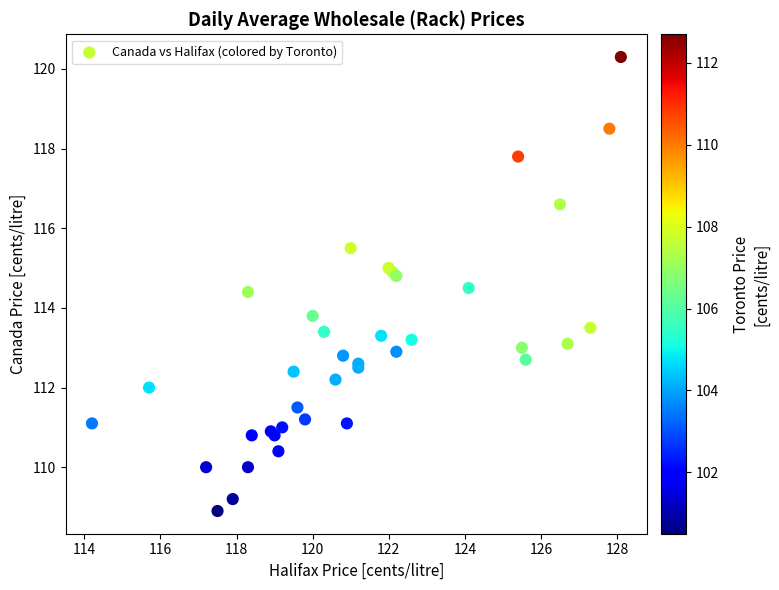

What Y value in the scatter plot is closest to 114?

113.8